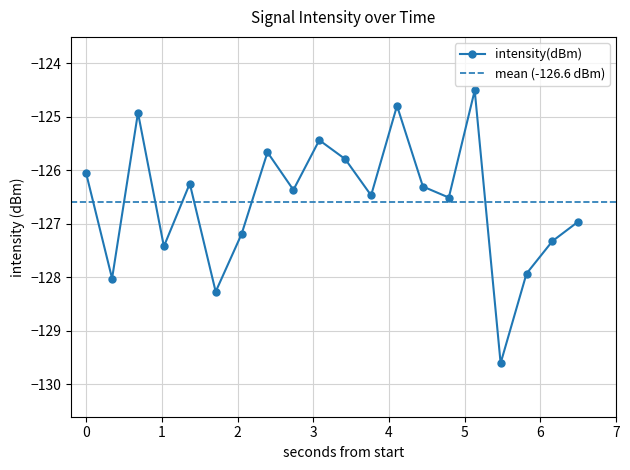

True or false: intensity(dBm) has more than 1 interior local peaks.

True